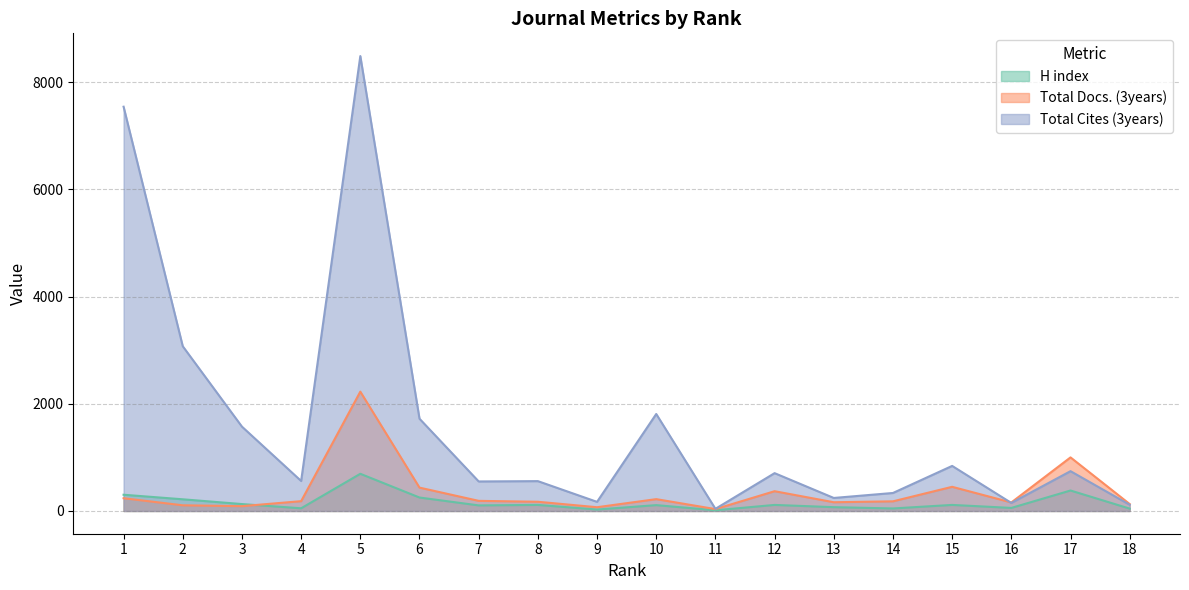

True or false: H index has a value of 251 at 6.

True